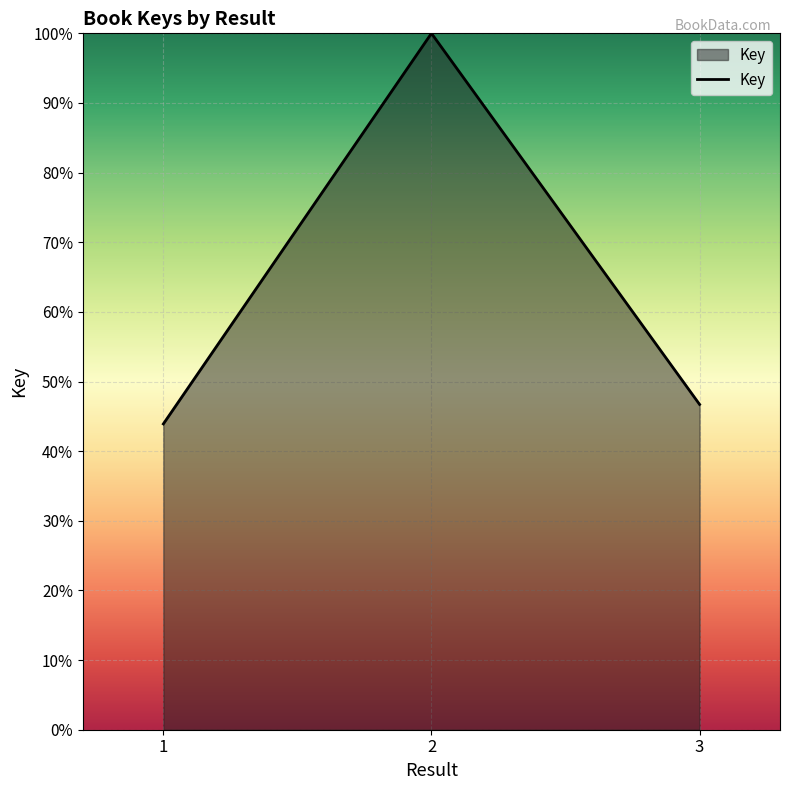

What is the difference between the values at 1 and 2?

56.1